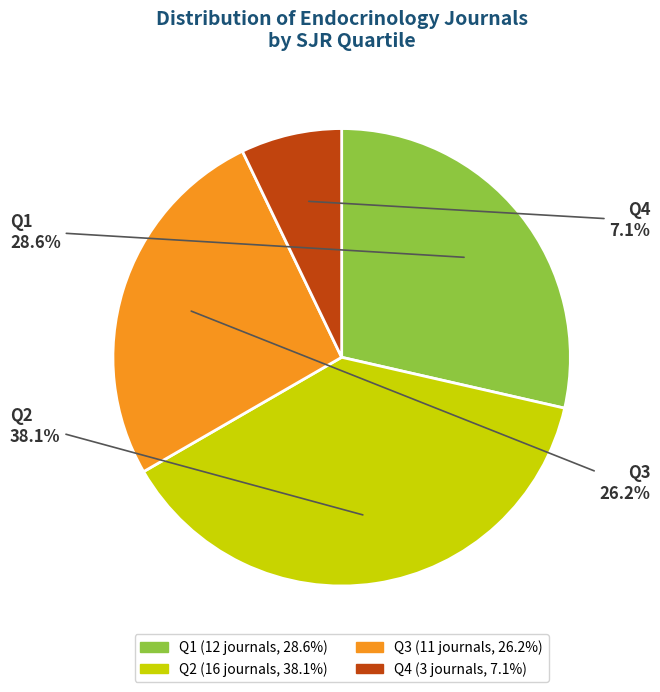

Is there any slice that represents more than half of the pie?

No